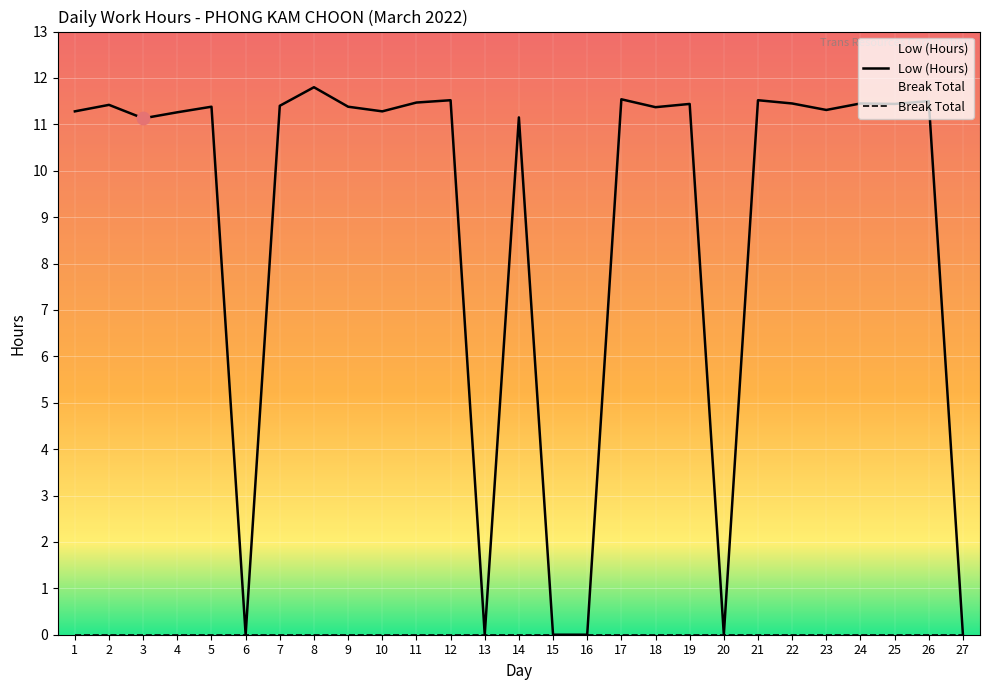

What is the change in value from 17 to 22?

-0.1